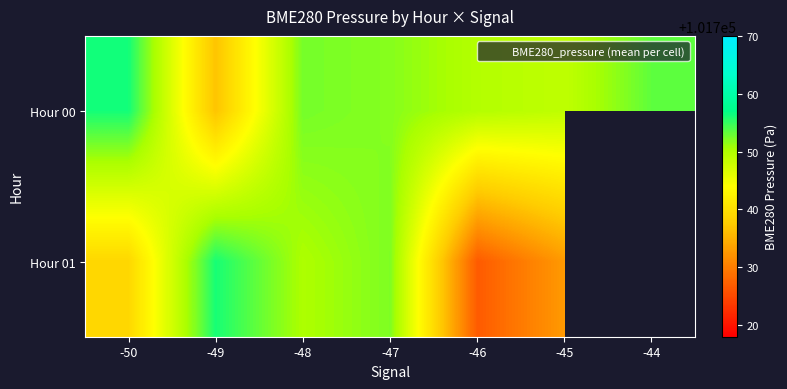

What is the total value across all series at -46?

203476.5